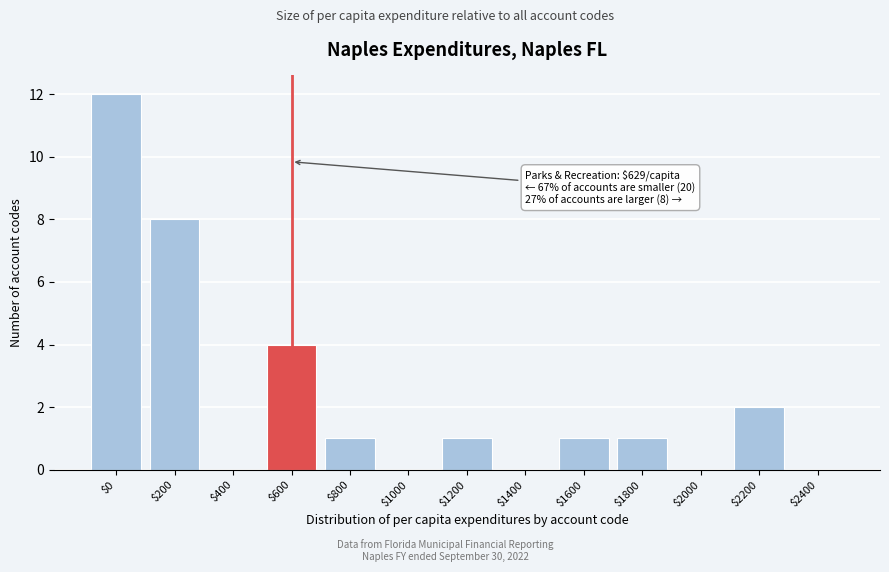

The value at $2400 is 4. True or false?

False